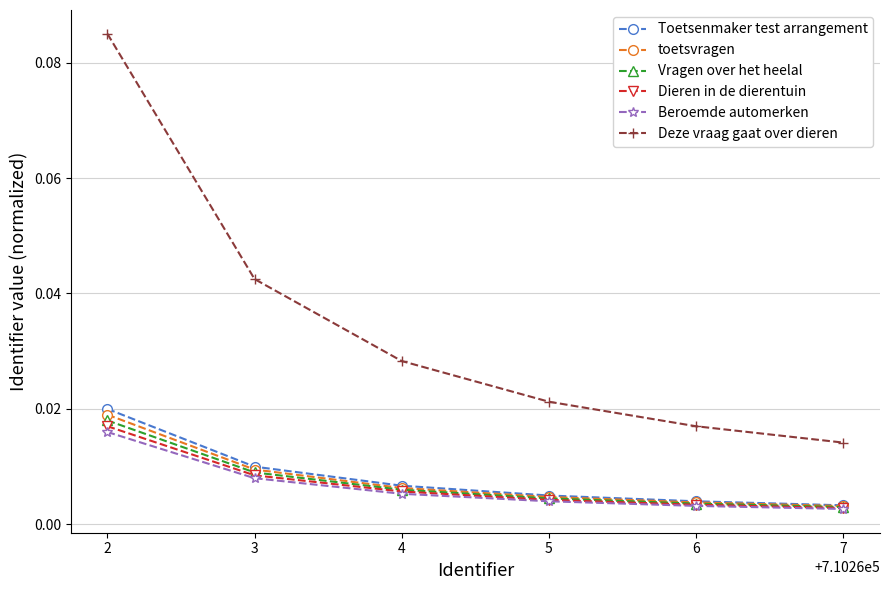

Which series has the largest range (max minus min)?

Deze vraag gaat over dieren